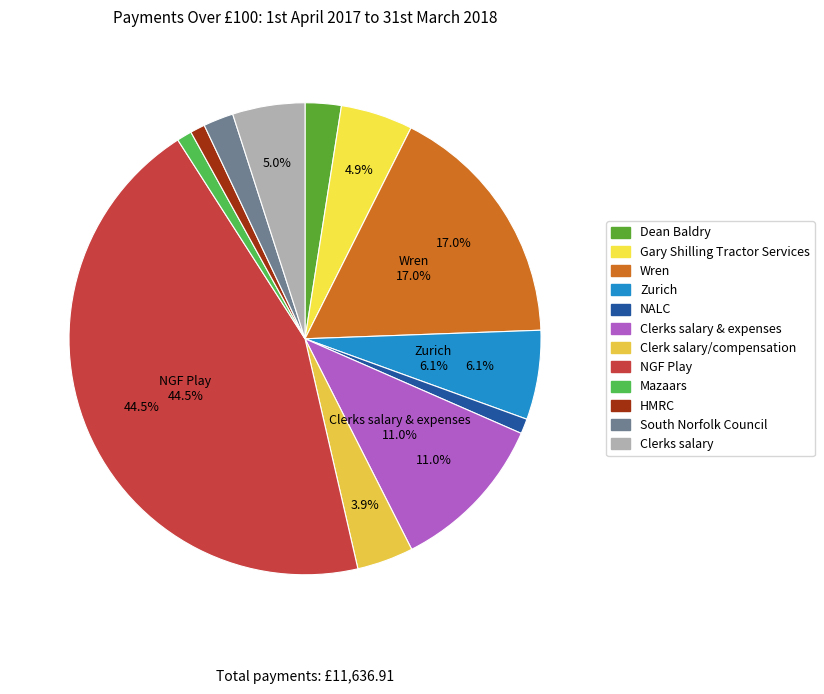

How many slices are in this pie chart?

12